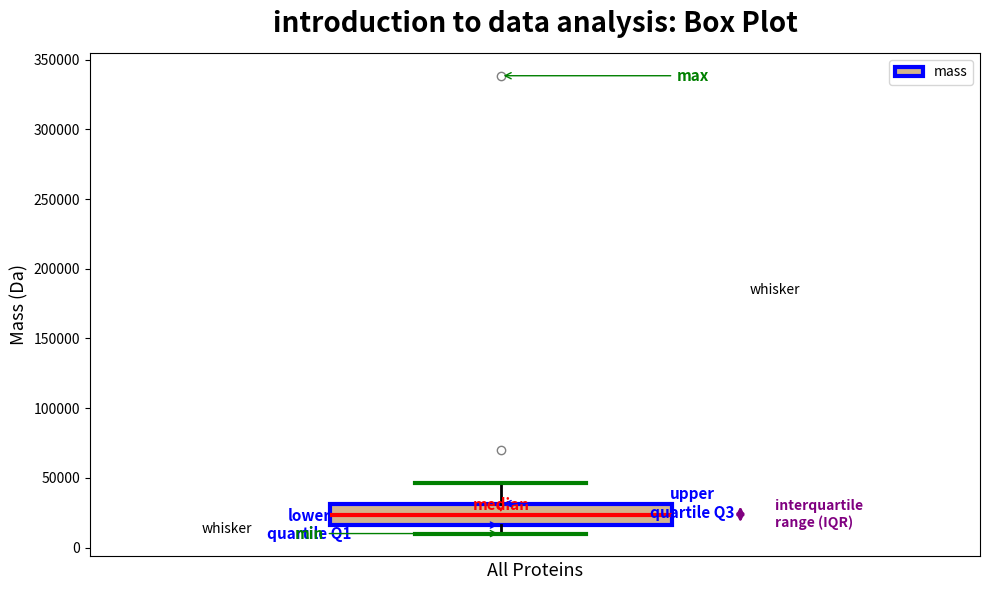

Read this box plot against the y-axis: the position of the median line, the range covered by the box, and the ends of both whiskers. The values are not printed on the chart, so give them approximately, as read against the axis.

median 25000, box 15000 to 30000, whiskers 10000 to 45000